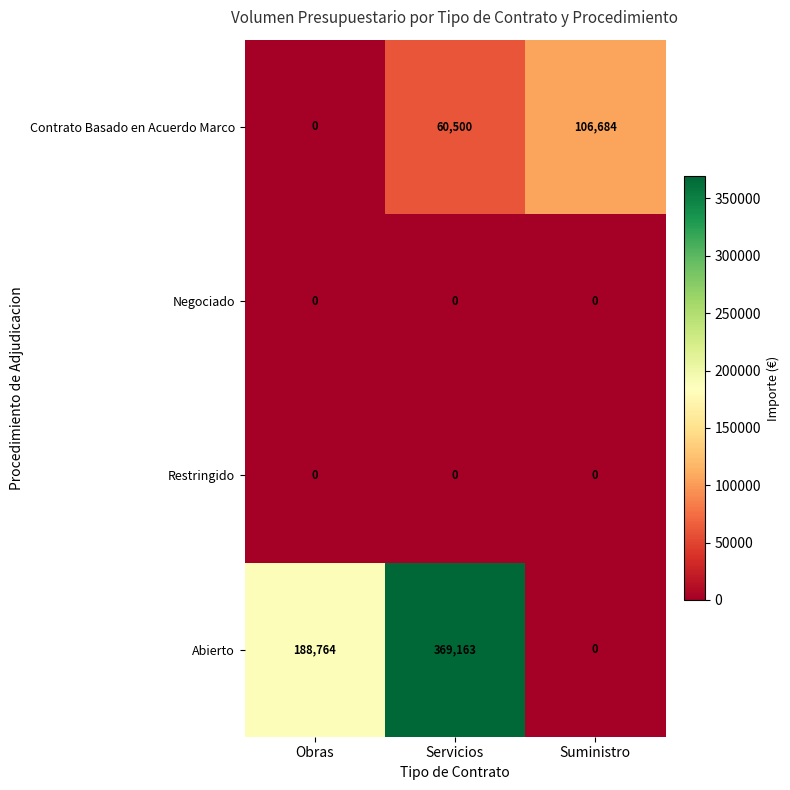

Reading left to right, extract all data points from this chart.

Contrato Basado en Acuerdo Marco: 0	60500	106684
Negociado: 0	0	0
Restringido: 0	0	0
Abierto: 188764	369163	0